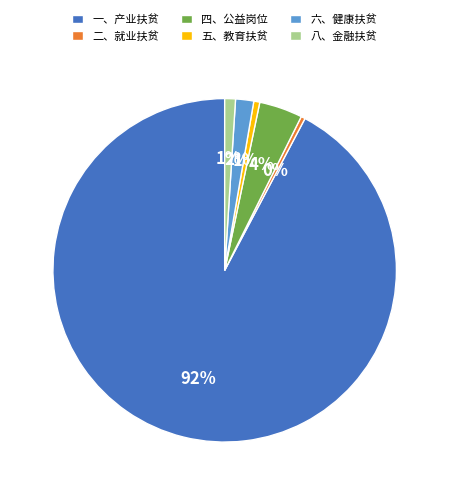

What percentage is the 八、金融扶贫 slice, to the nearest percent?

1%